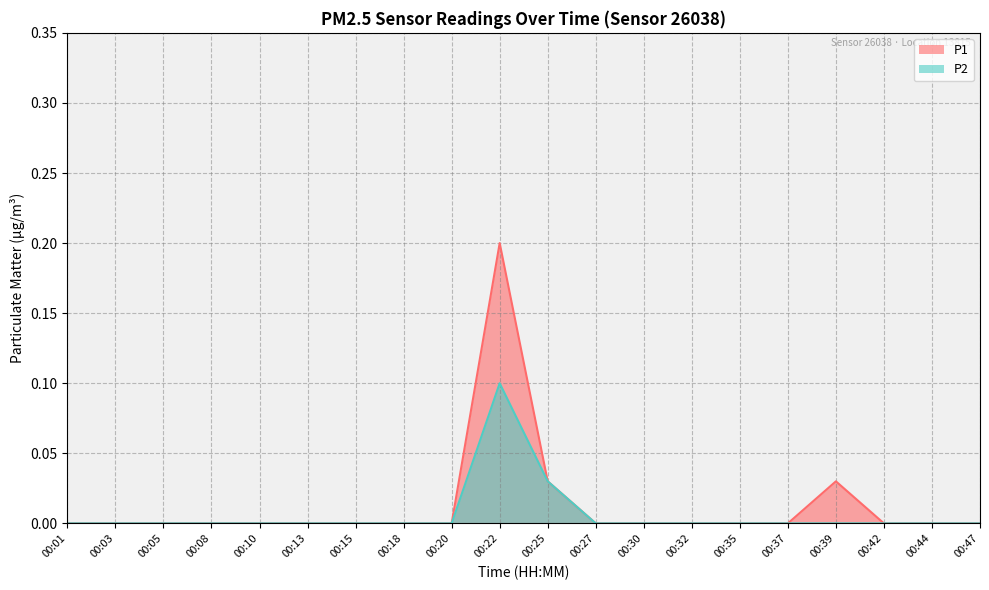

What are all the series names shown in the legend?

P1, P2